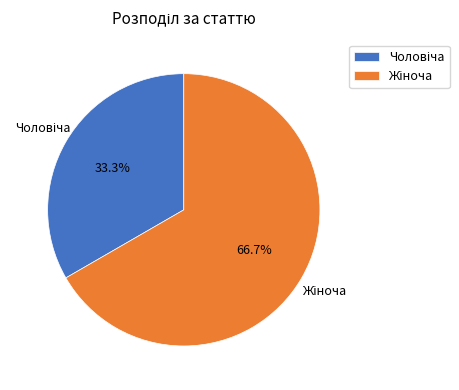

Does any single category account for the majority?

Yes